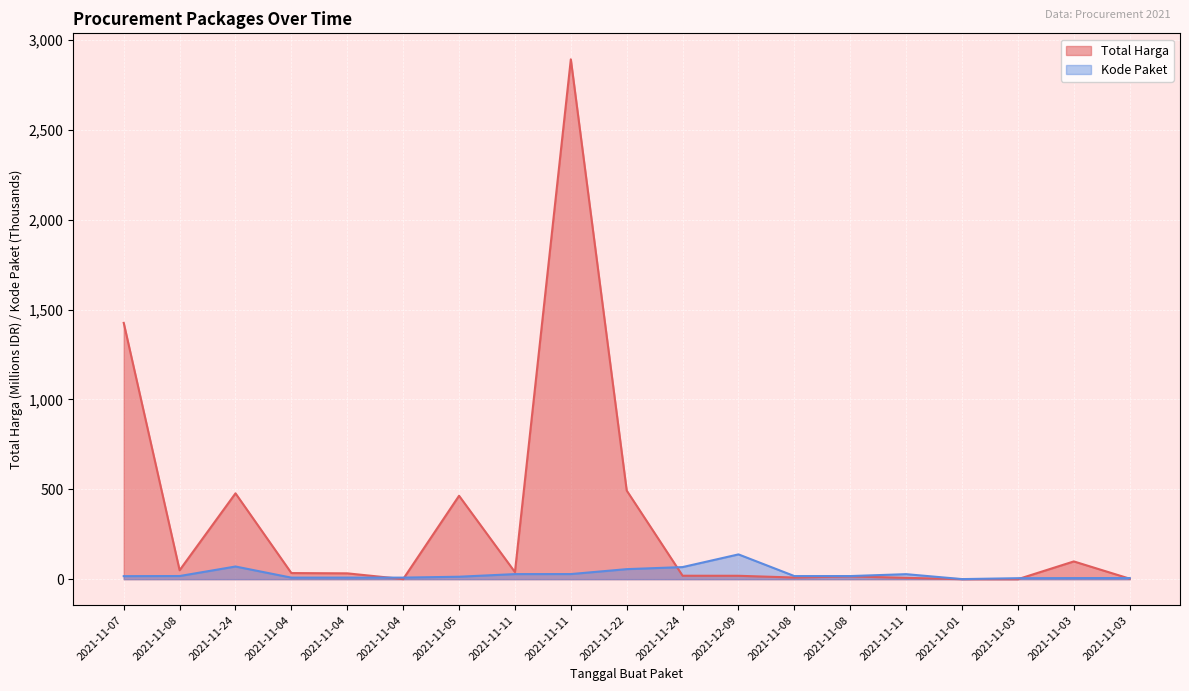

Between which two adjacent categories do Kode Paket and Total Harga first intersect?

2021-11-04 and 2021-11-04